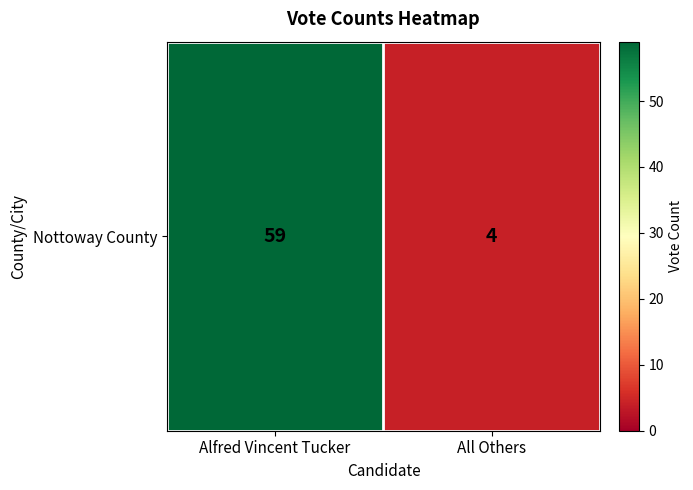

Reading left to right, transcribe all the data shown in this chart.

59	4